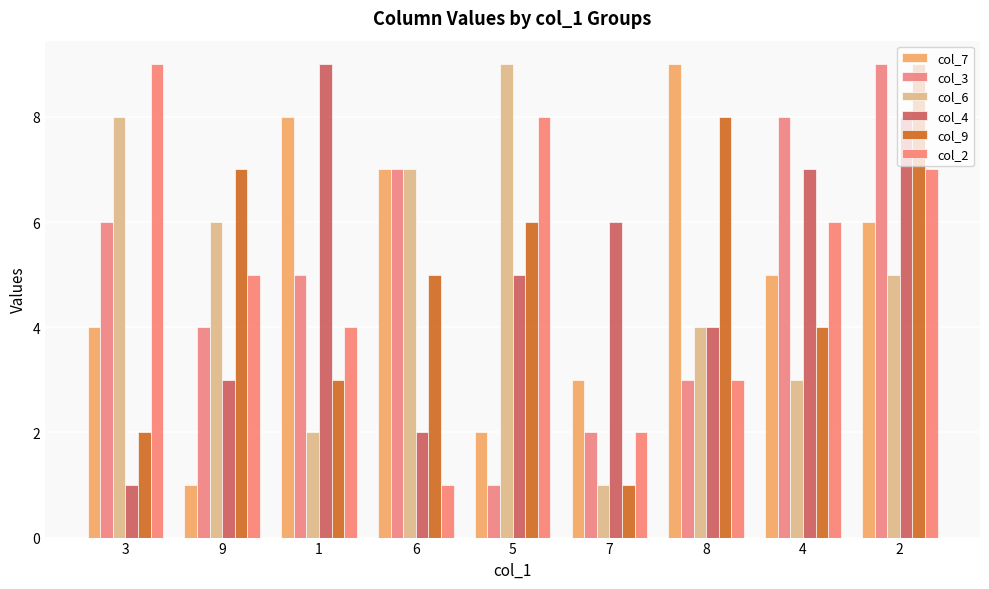

What is the difference between the highest and lowest values at 9?

6